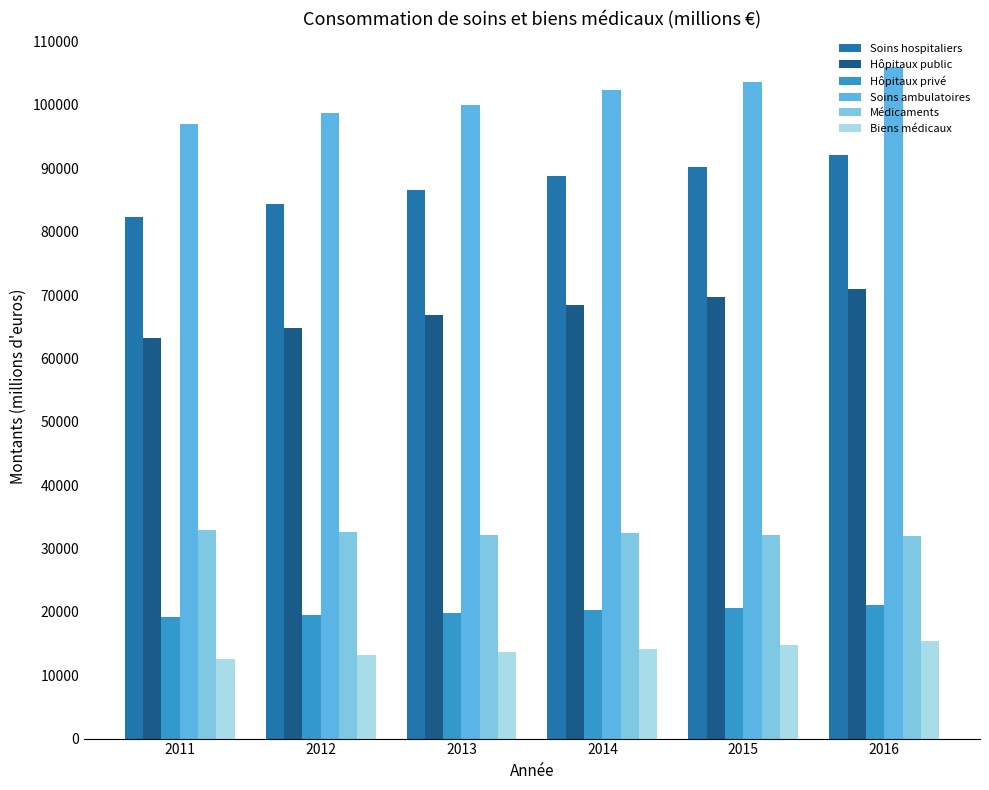

List the series in order of their peak value, lowest first.

Biens médicaux, Hôpitaux privé, Médicaments, Hôpitaux public, Soins hospitaliers, Soins ambulatoires